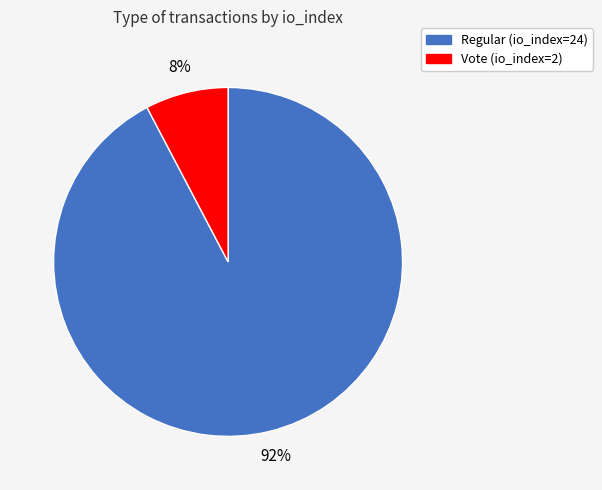

Count the number of slices in the pie.

2